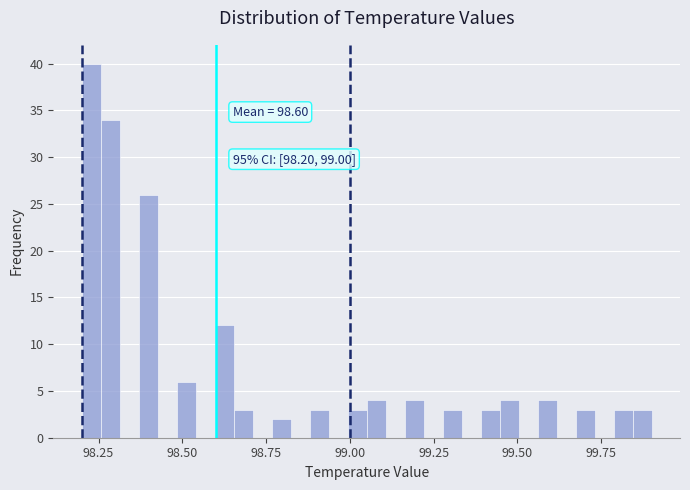

Around what value on the x-axis is the tallest bar? Give the approximate position of its centre, as read against the axis.

98.25